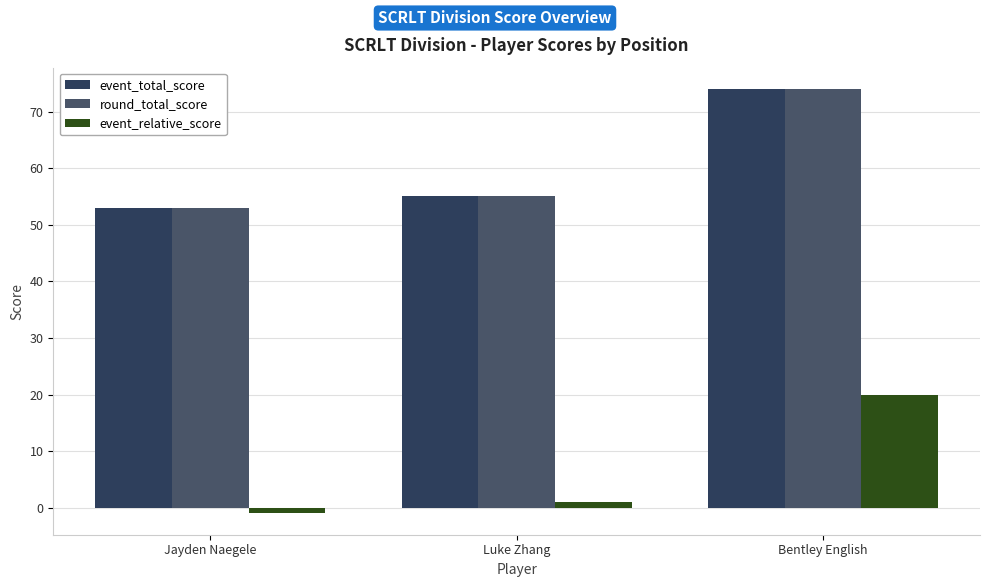

What is the highest value of the event_relative_score series?

20